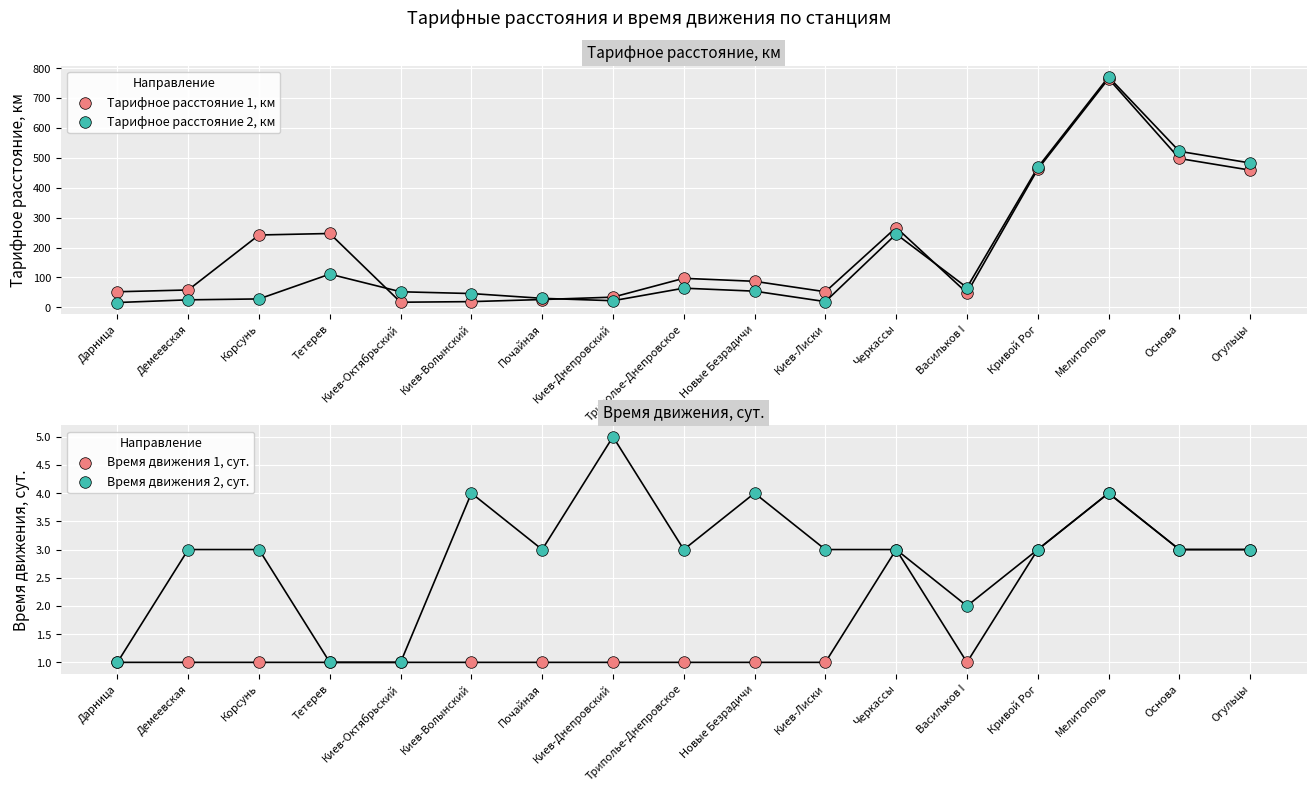

At which category is the sum across all series the highest?

Мелитополь